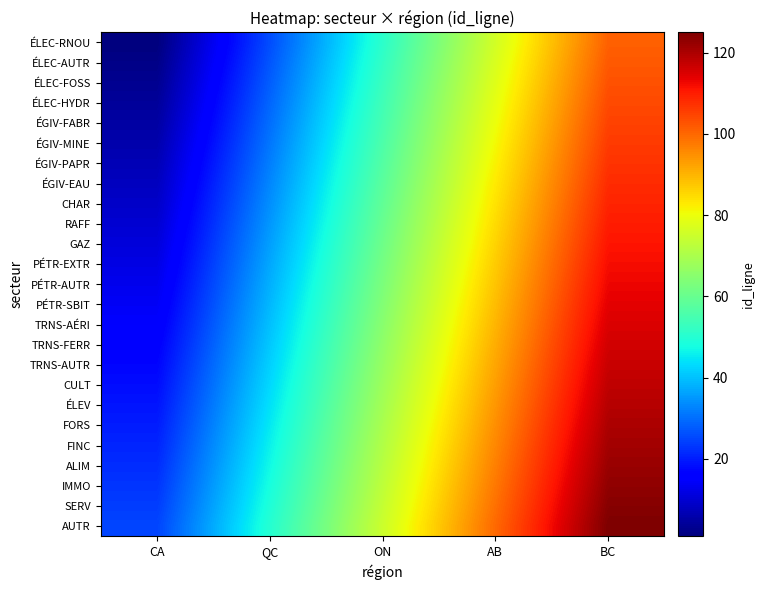

Reading left to right, what are all the values shown in this chart?

ÉLEC-RNOU: CA=1	QC=26	ON=51	AB=76	BC=101
ÉLEC-AUTR: CA=2	QC=27	ON=52	AB=77	BC=102
ÉLEC-FOSS: CA=3	QC=28	ON=53	AB=78	BC=103
ÉLEC-HYDR: CA=4	QC=29	ON=54	AB=79	BC=104
ÉGIV-FABR: CA=5	QC=30	ON=55	AB=80	BC=105
ÉGIV-MINE: CA=6	QC=31	ON=56	AB=81	BC=106
ÉGIV-PAPR: CA=7	QC=32	ON=57	AB=82	BC=107
ÉGIV-EAU: CA=8	QC=33	ON=58	AB=83	BC=108
CHAR: CA=9	QC=34	ON=59	AB=84	BC=109
RAFF: CA=10	QC=35	ON=60	AB=85	BC=110
GAZ: CA=11	QC=36	ON=61	AB=86	BC=111
PÉTR-EXTR: CA=12	QC=37	ON=62	AB=87	BC=112
PÉTR-AUTR: CA=13	QC=38	ON=63	AB=88	BC=113
PÉTR-SBIT: CA=14	QC=39	ON=64	AB=89	BC=114
TRNS-AÉRI: CA=15	QC=40	ON=65	AB=90	BC=115
TRNS-FERR: CA=16	QC=41	ON=66	AB=91	BC=116
TRNS-AUTR: CA=17	QC=42	ON=67	AB=92	BC=117
CULT: CA=18	QC=43	ON=68	AB=93	BC=118
ÉLEV: CA=19	QC=44	ON=69	AB=94	BC=119
FORS: CA=20	QC=45	ON=70	AB=95	BC=120
FINC: CA=21	QC=46	ON=71	AB=96	BC=121
ALIM: CA=22	QC=47	ON=72	AB=97	BC=122
IMMO: CA=23	QC=48	ON=73	AB=98	BC=123
SERV: CA=24	QC=49	ON=74	AB=99	BC=124
AUTR: CA=25	QC=50	ON=75	AB=100	BC=125